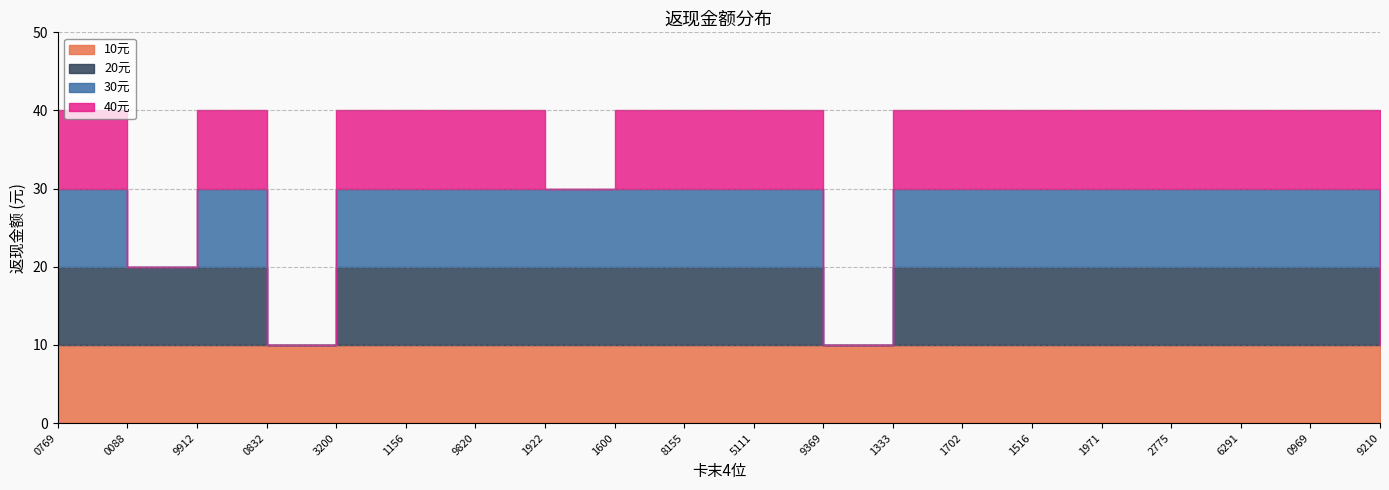

True or false: 10 has more than 1 interior local peaks.

False